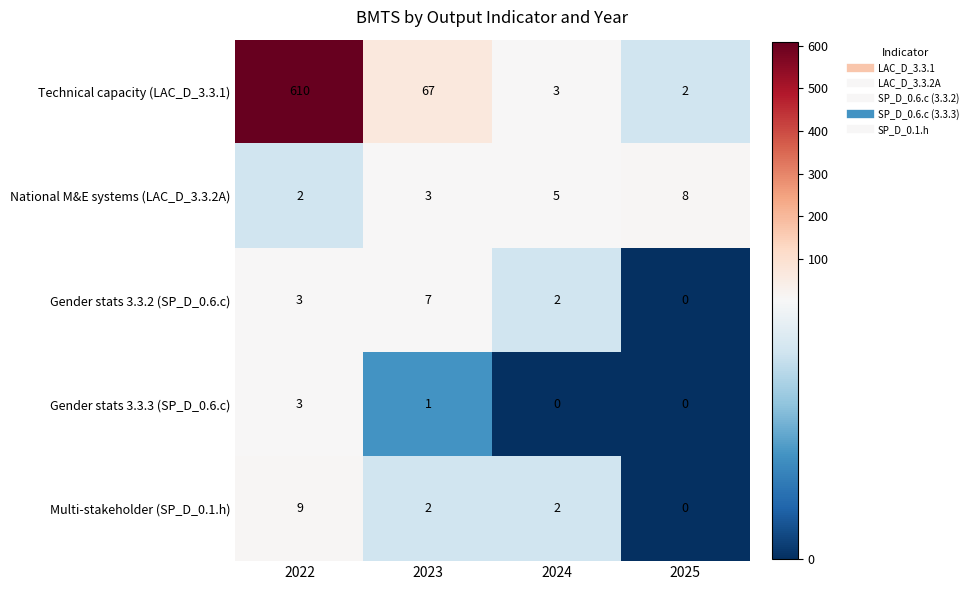

Where is National M&E systems (LAC_D_3.3.2A) nearest to the value 5?

2024